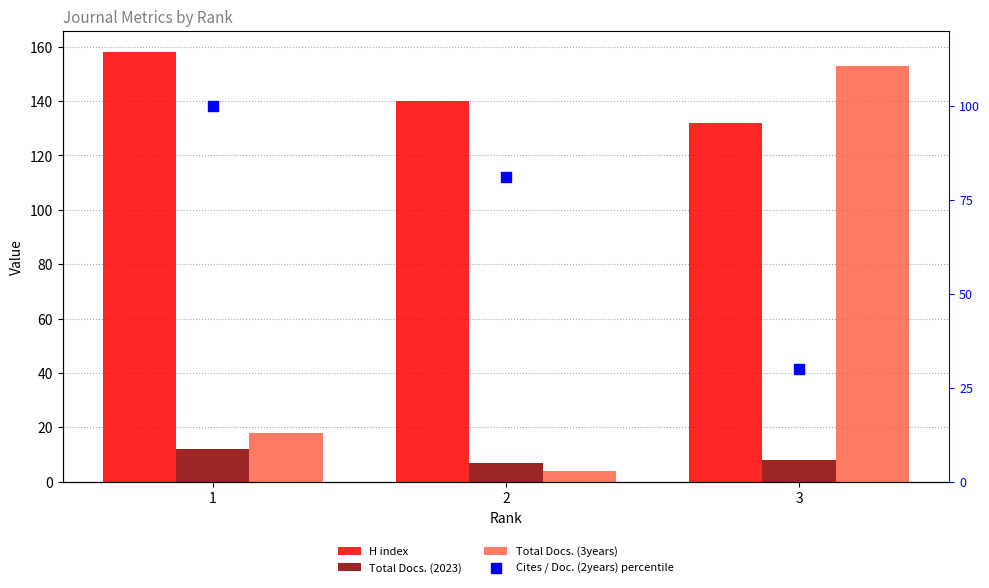

Which series has the largest total across all categories?

H index